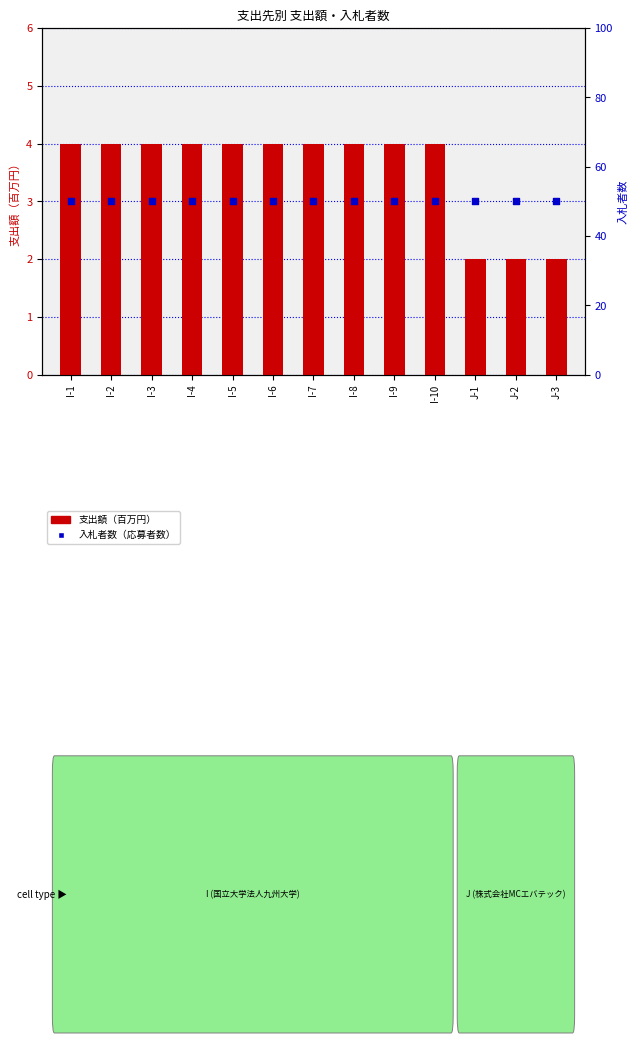

Is the value of 入札者数（応募者数） at I-7 greater than the value of 支出額（百万円） at J-1?

Yes